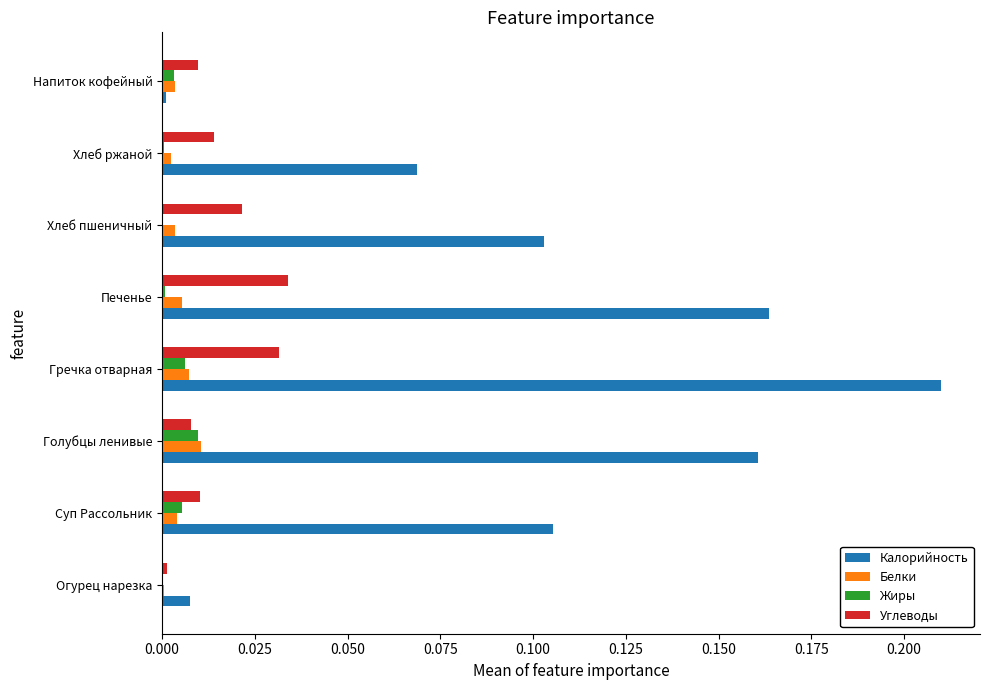

At which category does the chart reach its peak across all series?

Гречка отварная